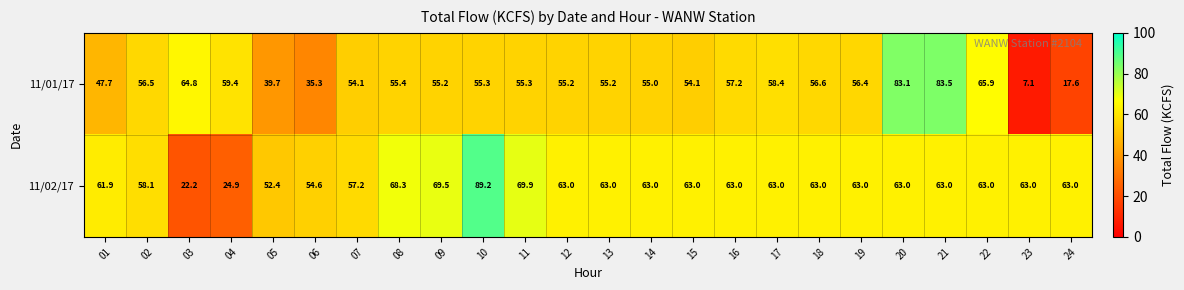

The value of 11/01/17 at 21 is 83.5. True or false?

True